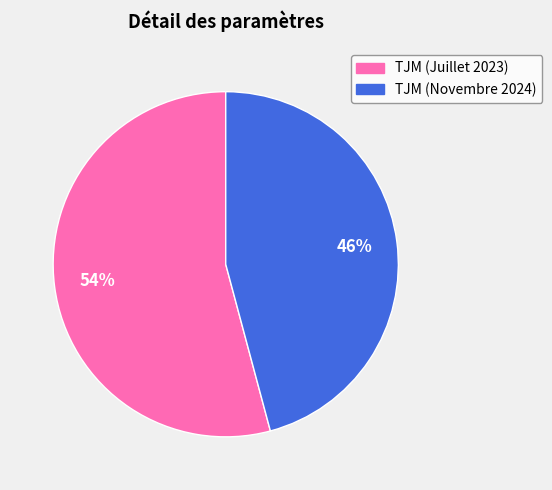

Is the sum of TJM (Juillet 2023) and TJM (Novembre 2024) greater than half?

Yes